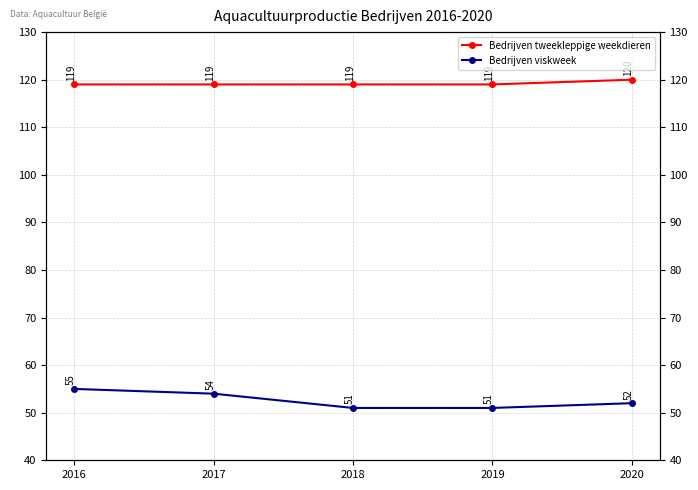

Which category has the highest value across all series?

2020